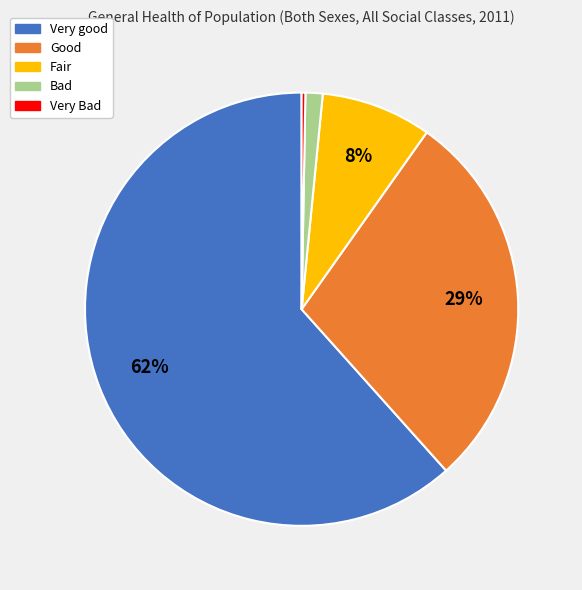

Is Good the majority of the pie?

No